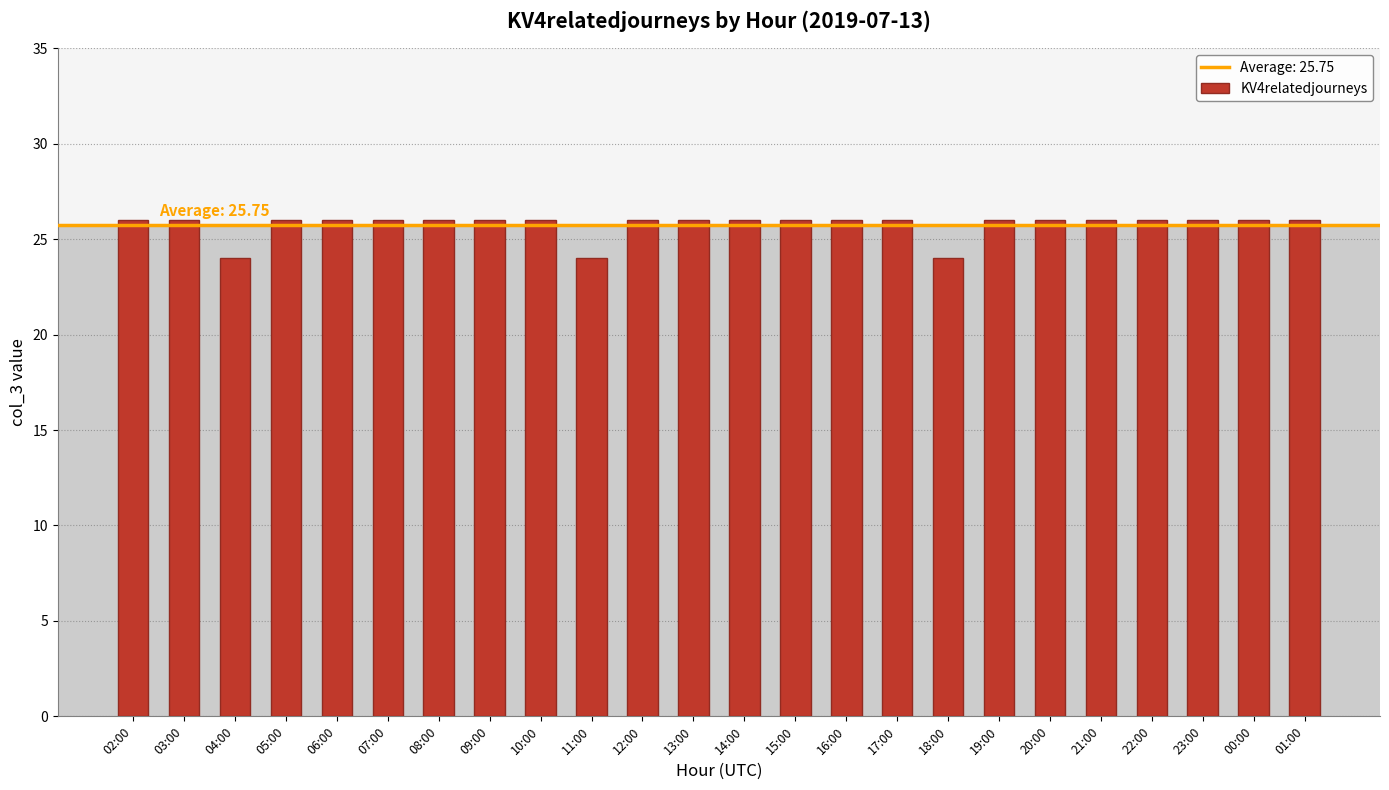

Does the chart contain stacked bars?

No